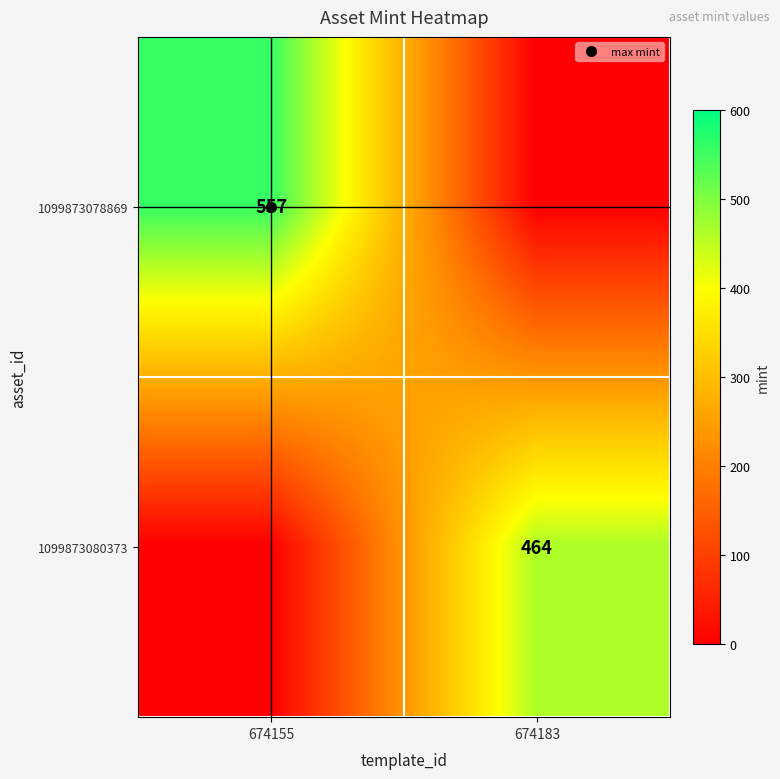

The 1099873078869 series shows 557 at 674155. True or false?

True